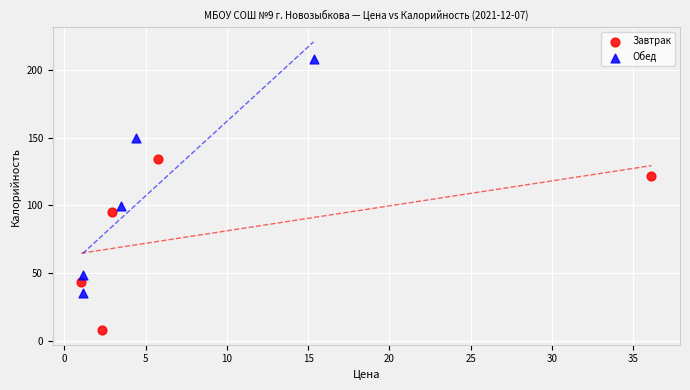

Which series has the largest Y range (max minus min)?

Обед